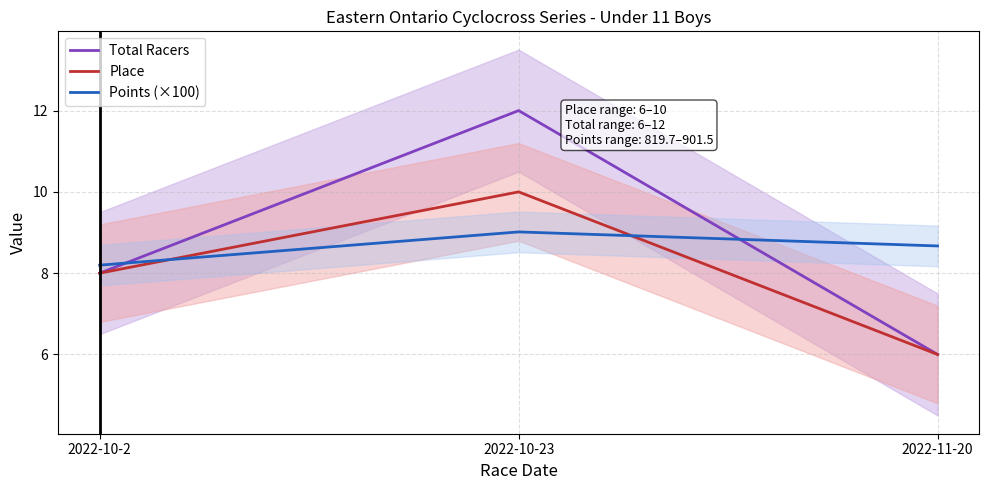

How many values in the Place series are below 8?

1